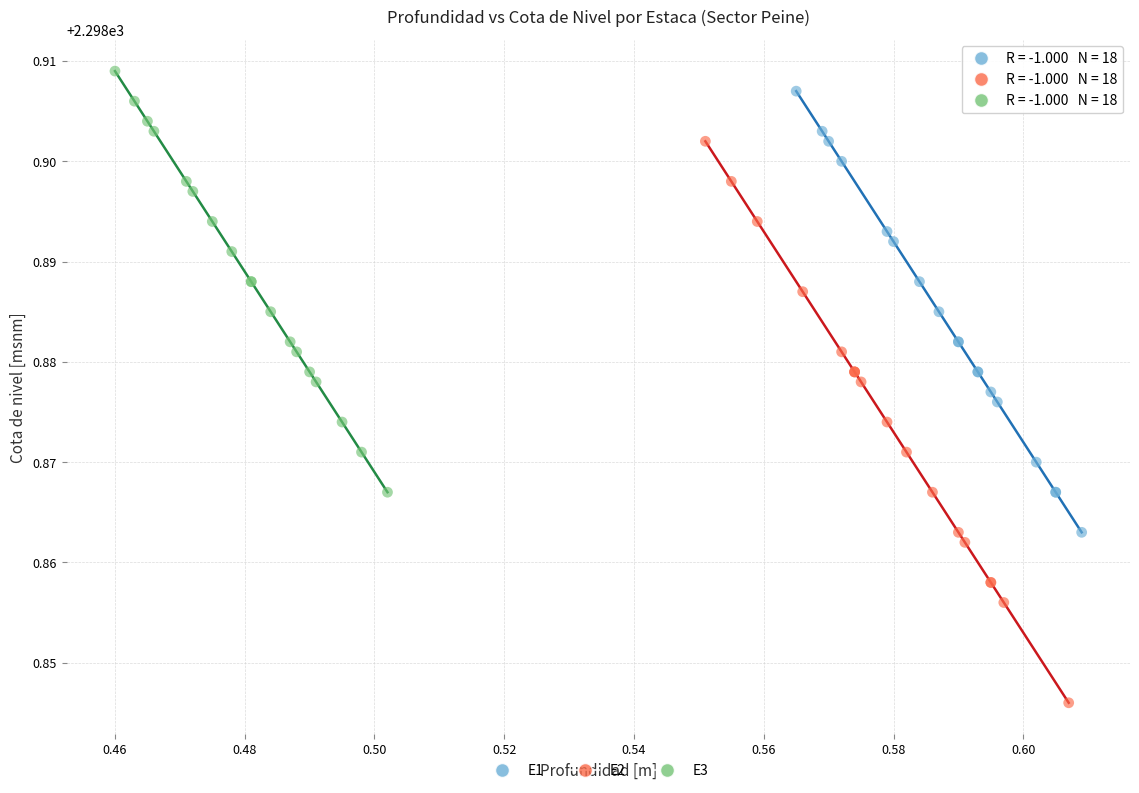

Which series contains the highest Y value?

E3